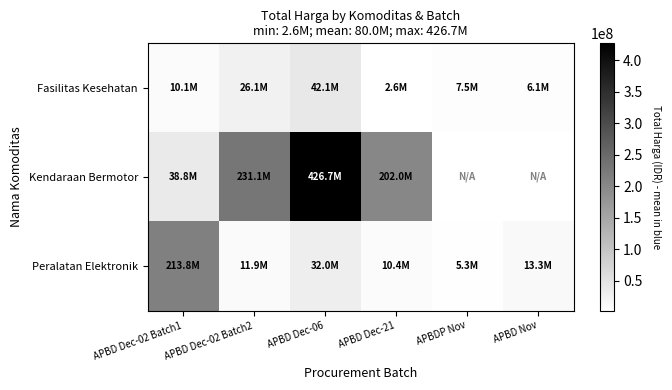

List the series in order of their peak value, highest first.

Kendaraan Bermotor, Peralatan Elektronik, Fasilitas Kesehatan